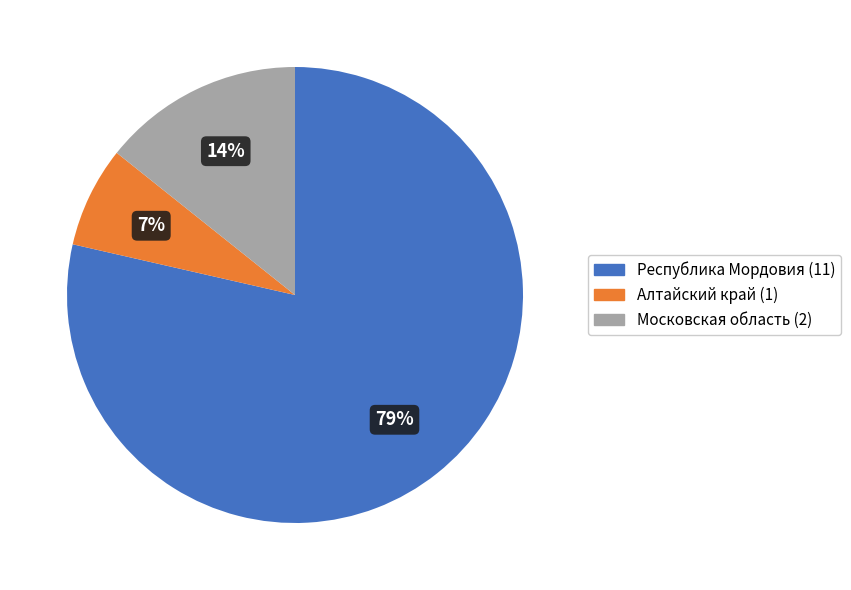

Between Московская область and Алтайский край, which is larger?

Московская область